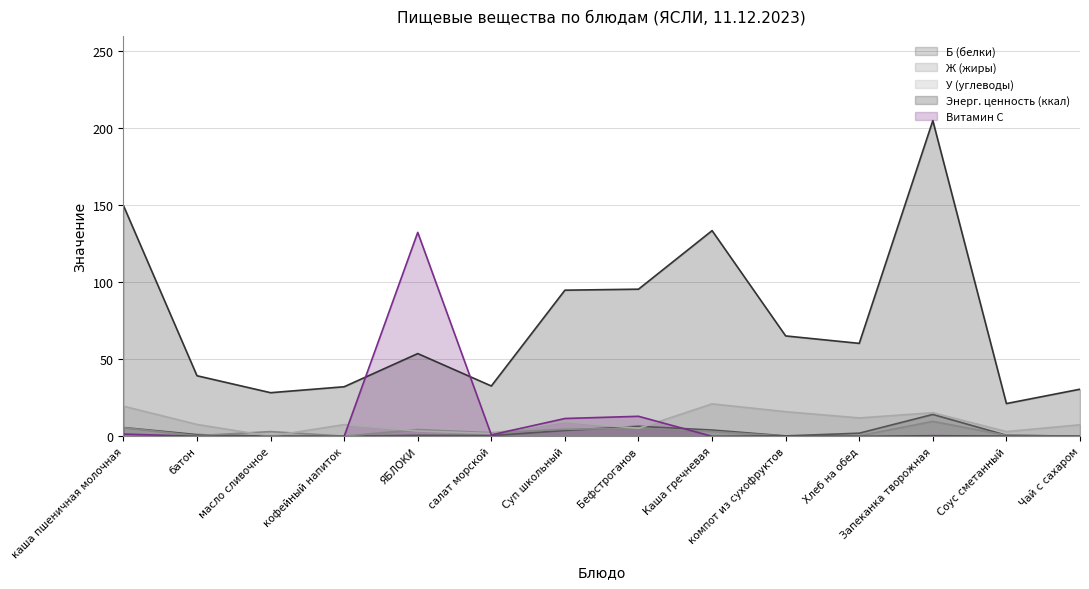

The value of Б (белки) at Соус сметанный is 0.7. True or false?

True